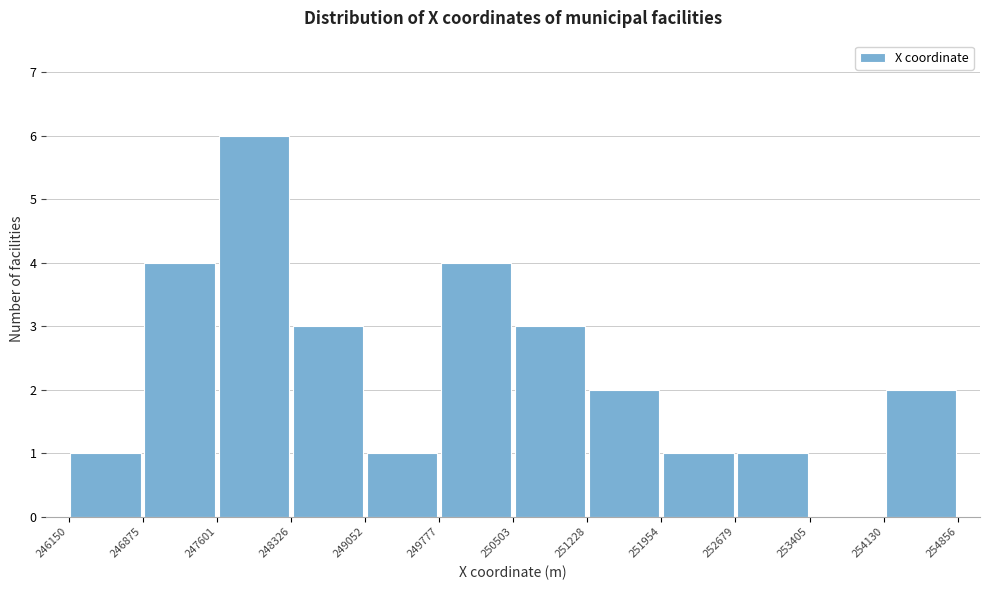

Reading left to right, list every bar in this chart as the range it spans on the x-axis followed by its height. The values are not printed on the chart, so give them approximately, as read against the axis.

246150 to 246875: 1
246875 to 247601: 4
247601 to 248326: 6
248326 to 249052: 3
249052 to 249777: 1
249777 to 250503: 4
250503 to 251228: 3
251228 to 251954: 2
251954 to 252679: 1
252679 to 253405: 1
253405 to 254130: 0
254130 to 254856: 2